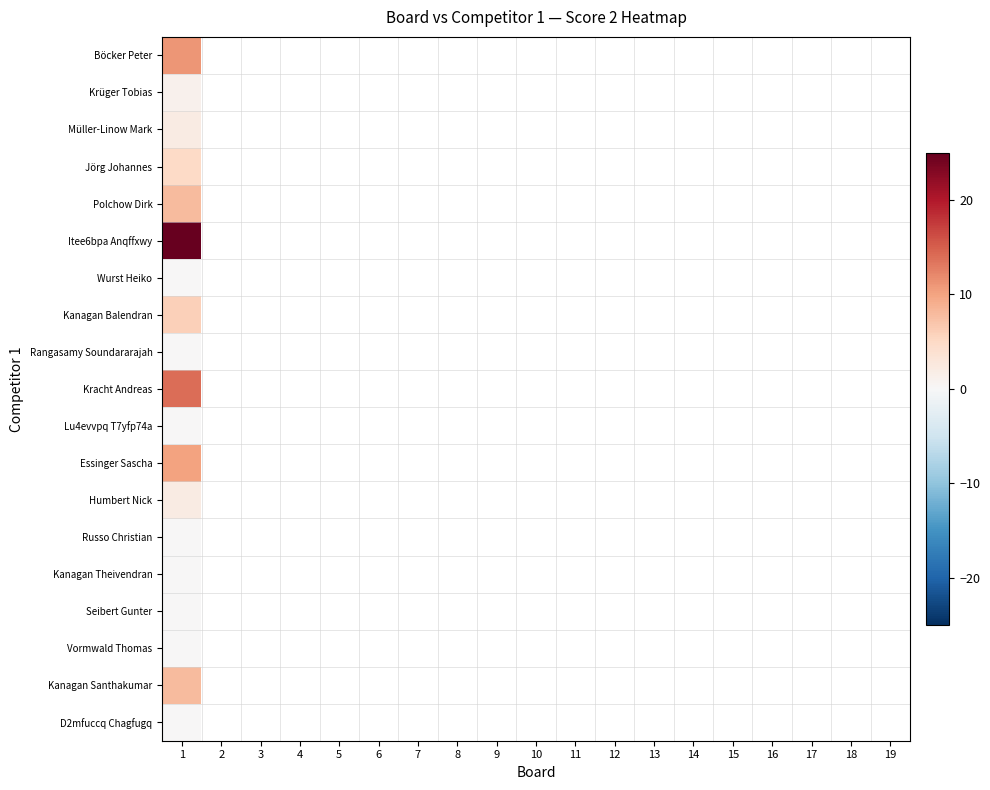

How many data points does each series have?

19